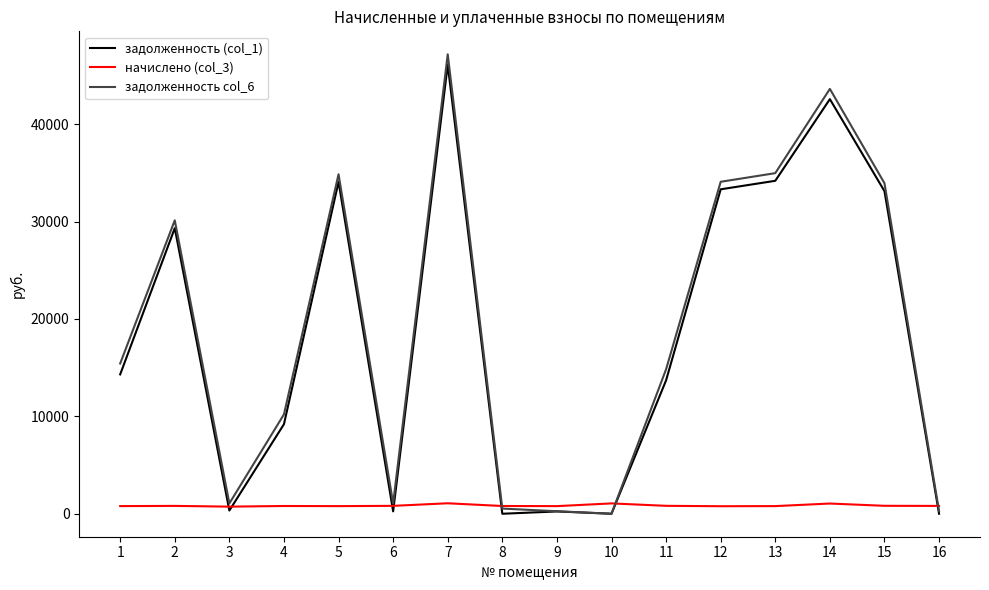

What is the greatest value displayed?

47172.7